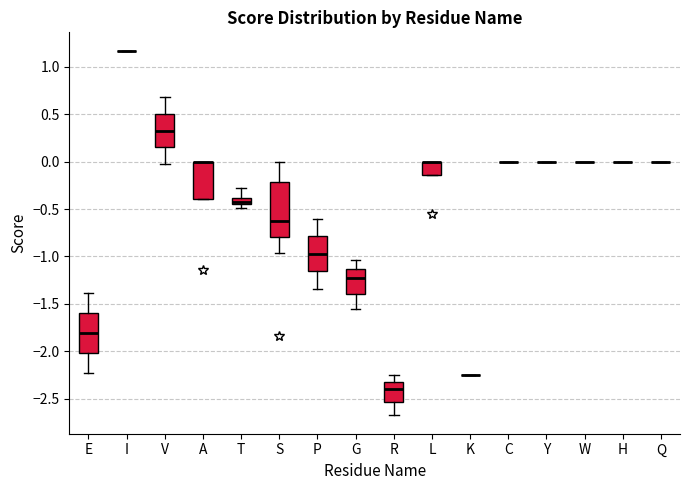

Comparing the boxes themselves (not the whiskers), which one is the tallest?

S